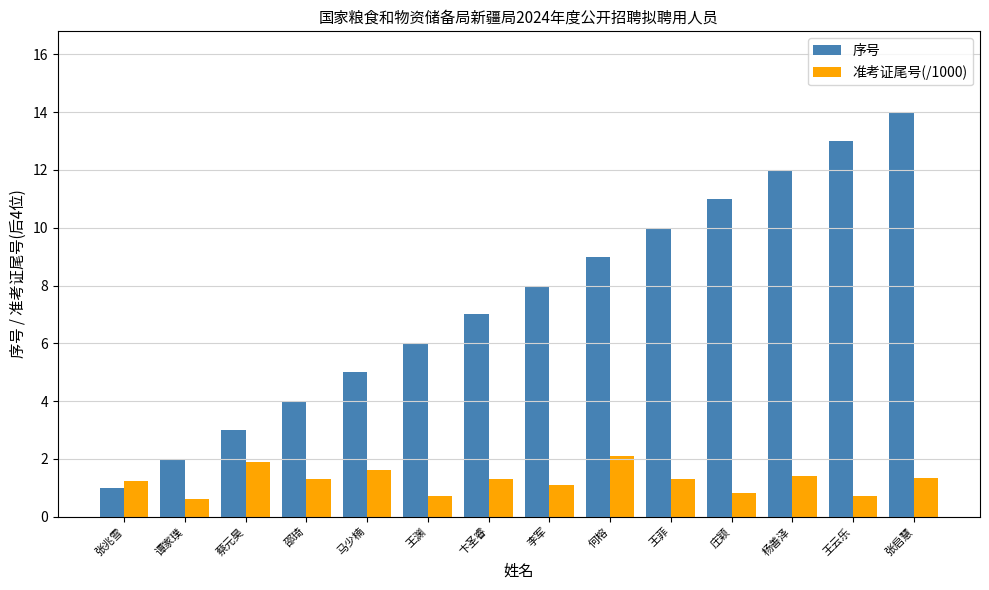

Rank the series by their maximum value, from lowest to highest.

准考证尾号(/1000), 序号